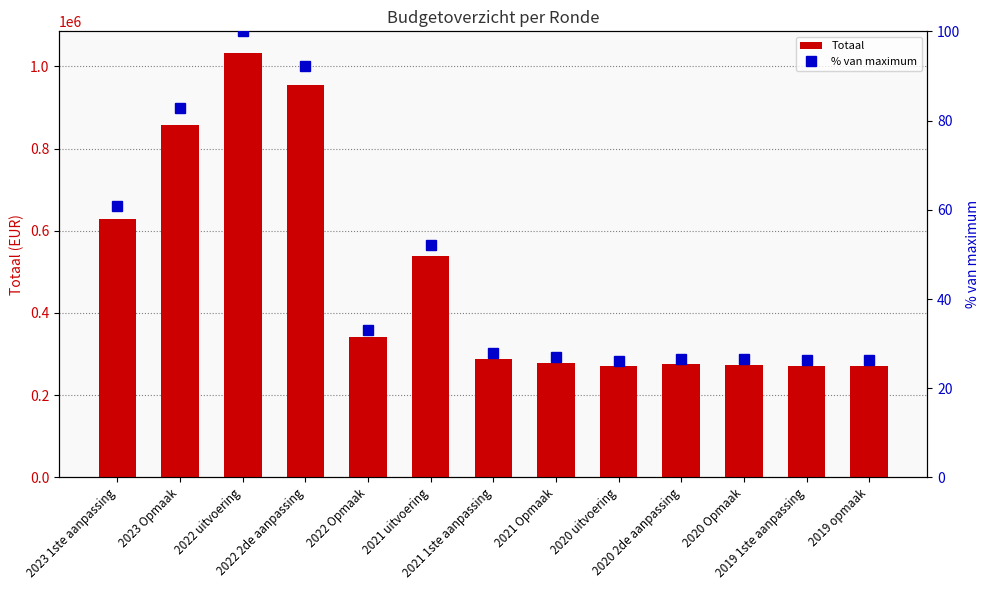

How many distinct data groups are displayed?

2